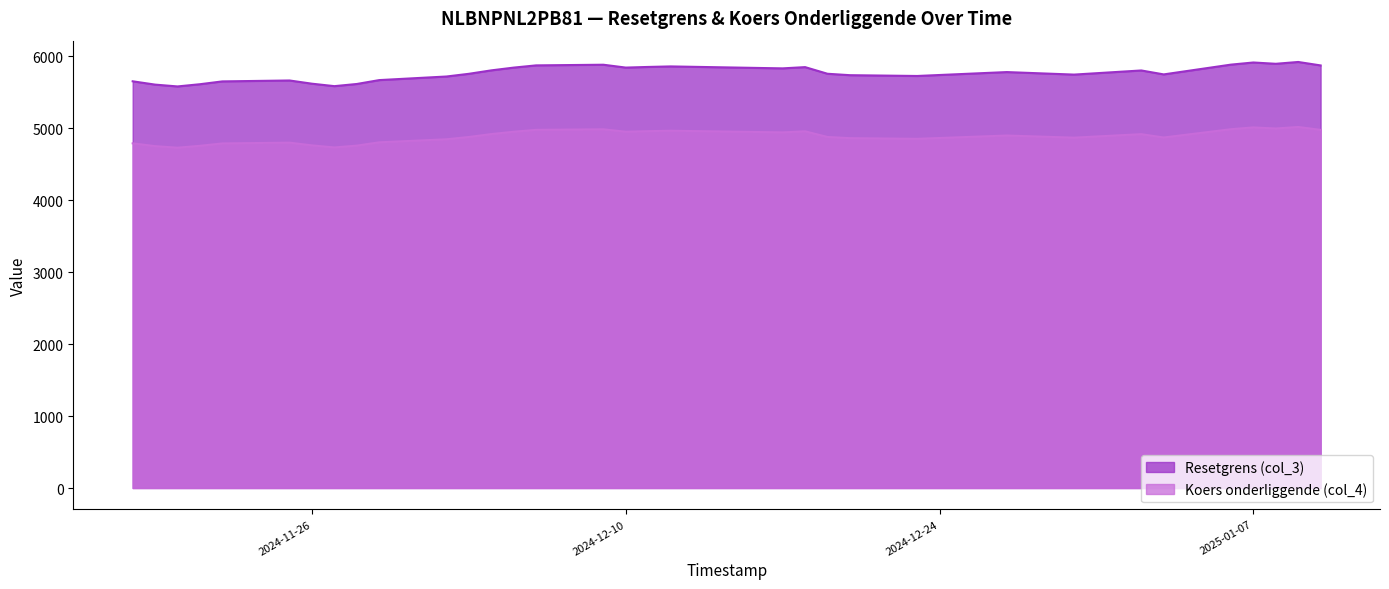

At which label is Koers onderliggende (col_4) closest to 4873?

2025-01-03